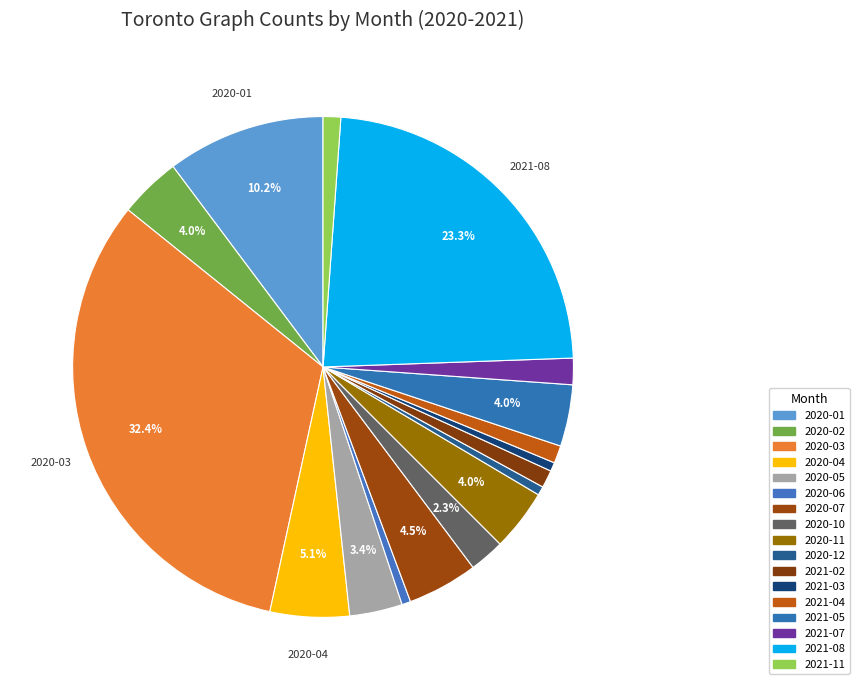

Does 2020-12 account for over 50% of the chart?

No